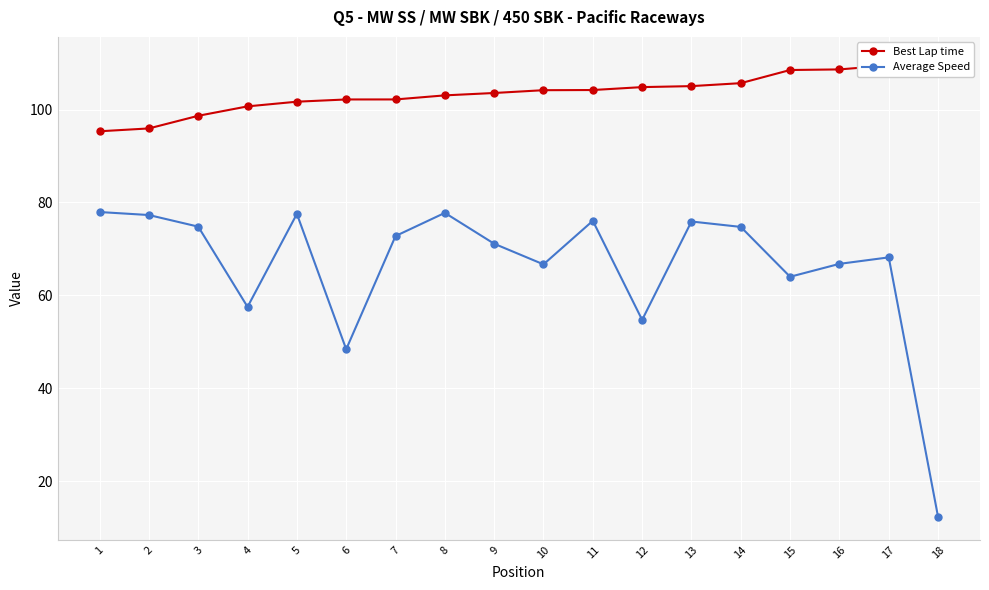

Read the Best Lap time value at 9.

103.6